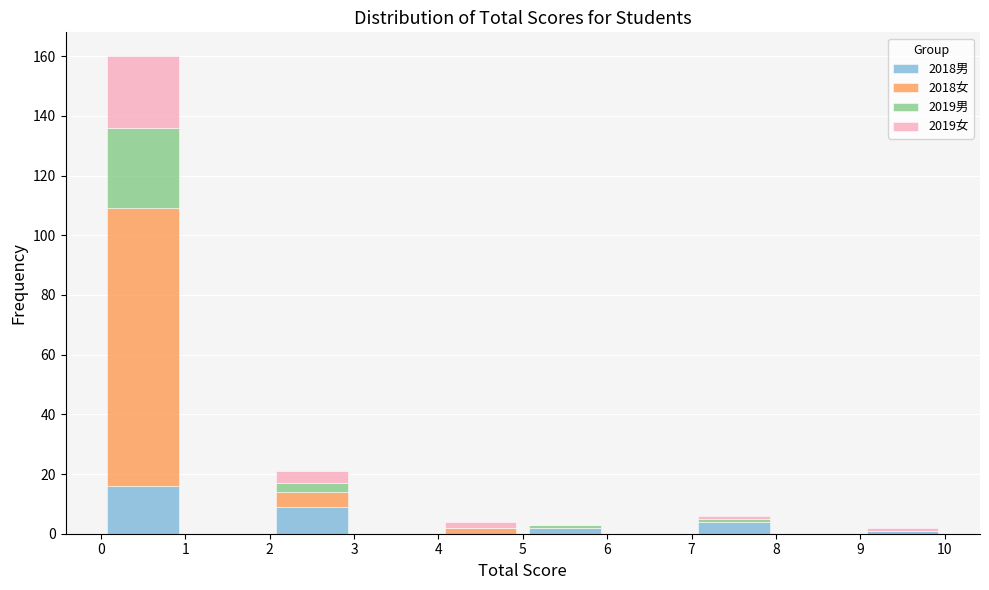

Which range on the x-axis has the tallest stacked bar (by total height)?

0 to 1